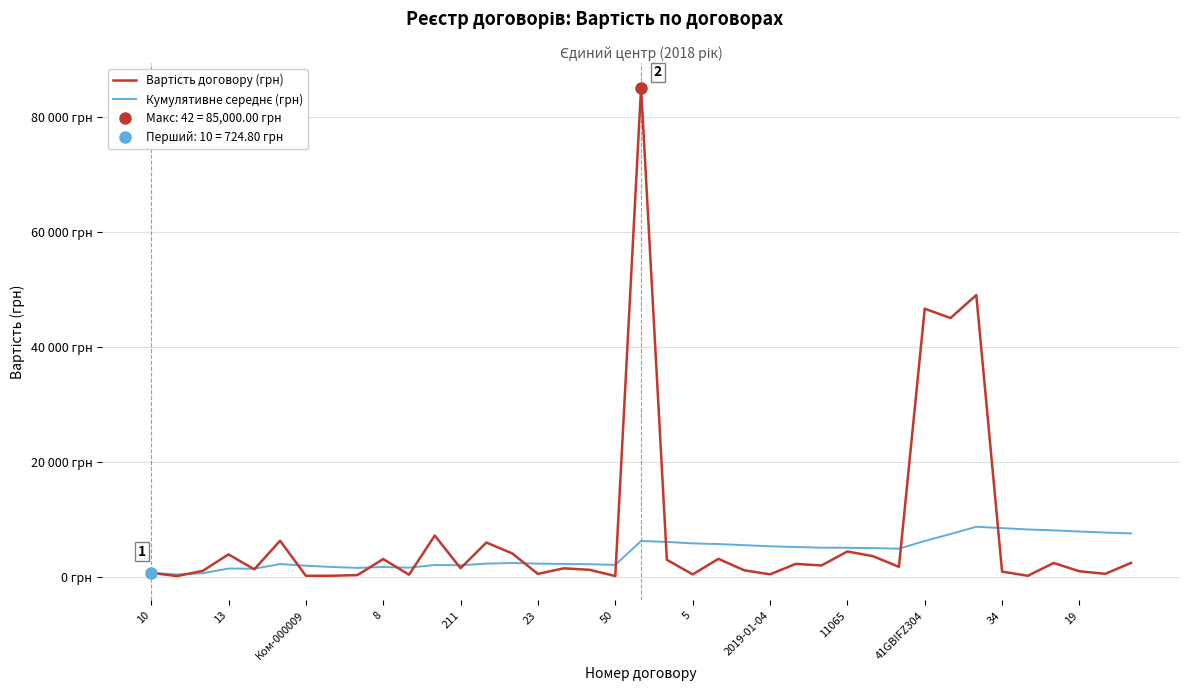

How many lines are shown in the chart?

2